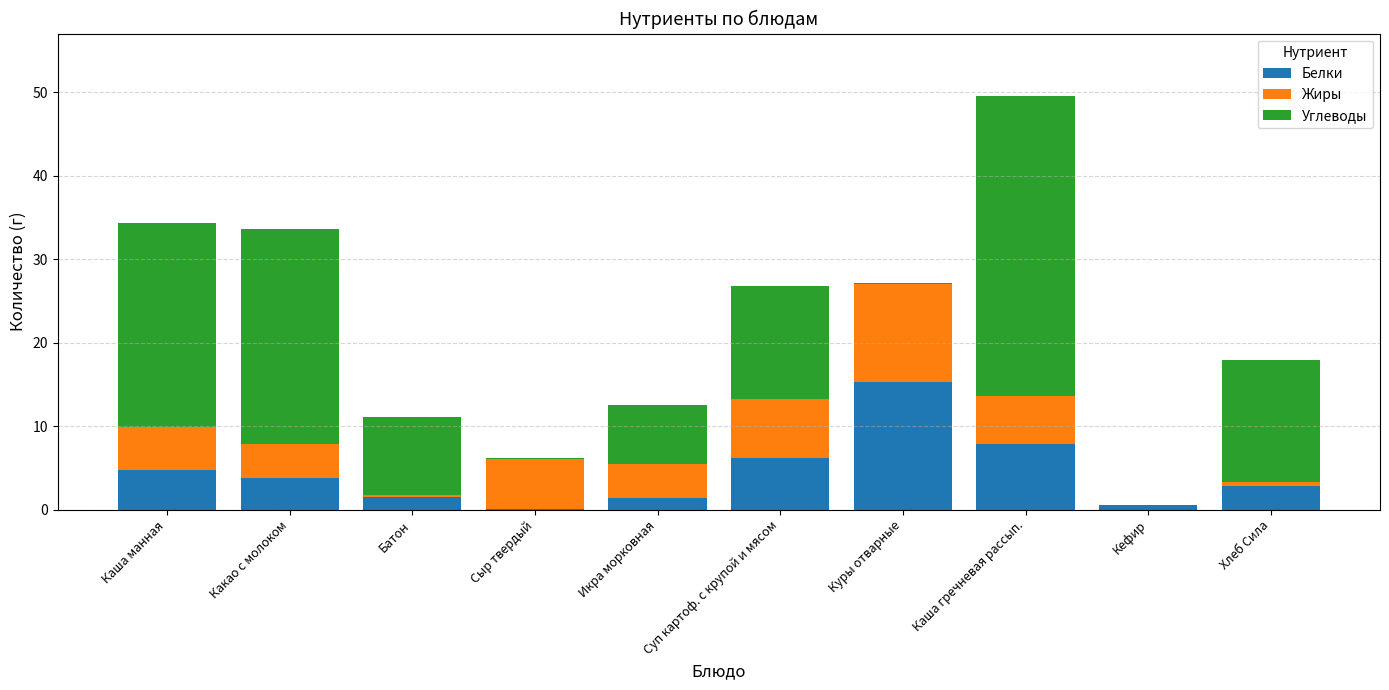

What is the maximum value for Белки?

15.3